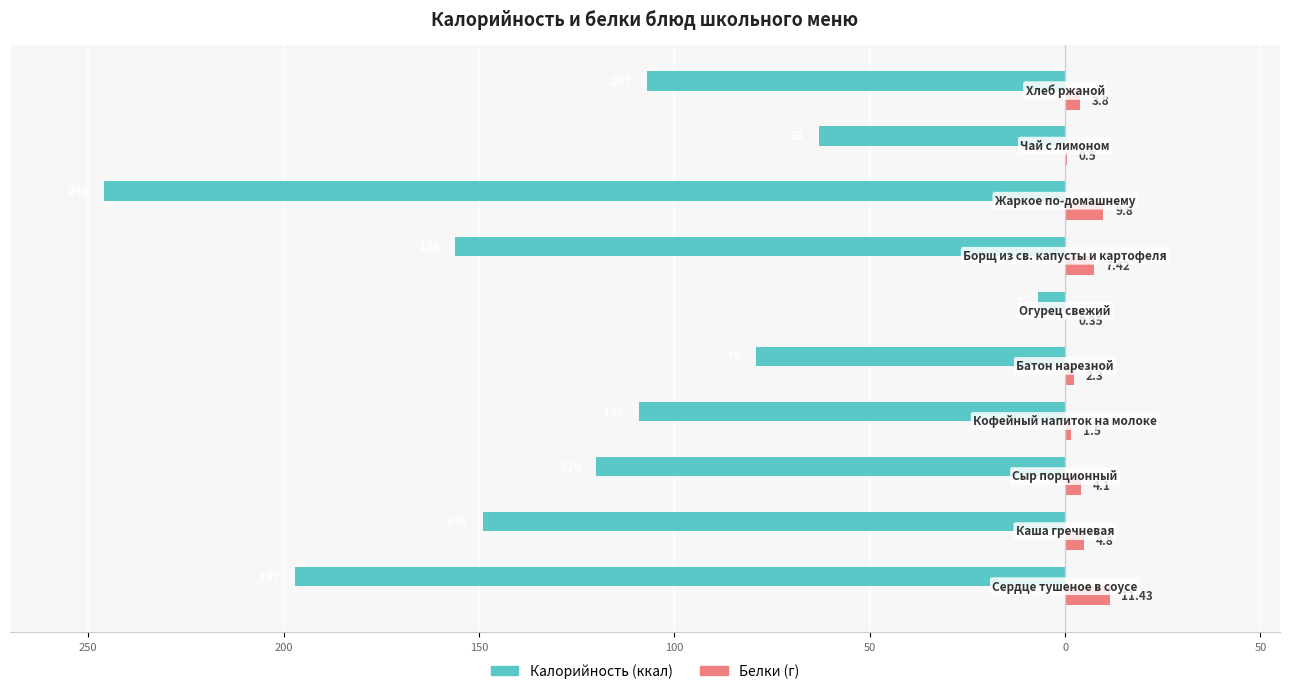

How many bars are there in each group?

2